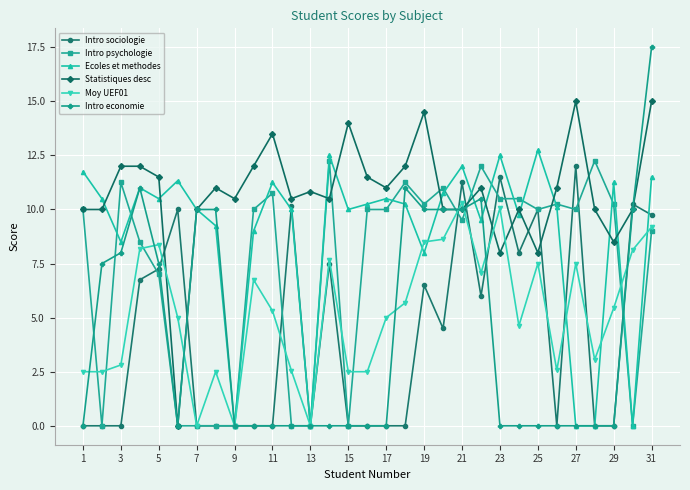

What is the difference between the maximum and minimum values in the Ecoles et methodes series?

12.8